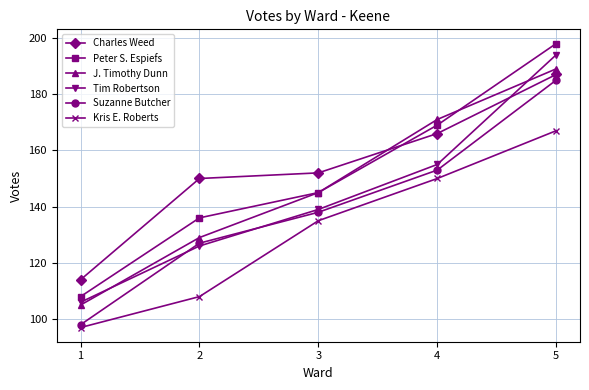

Read the Kris E. Roberts value at 3.

135